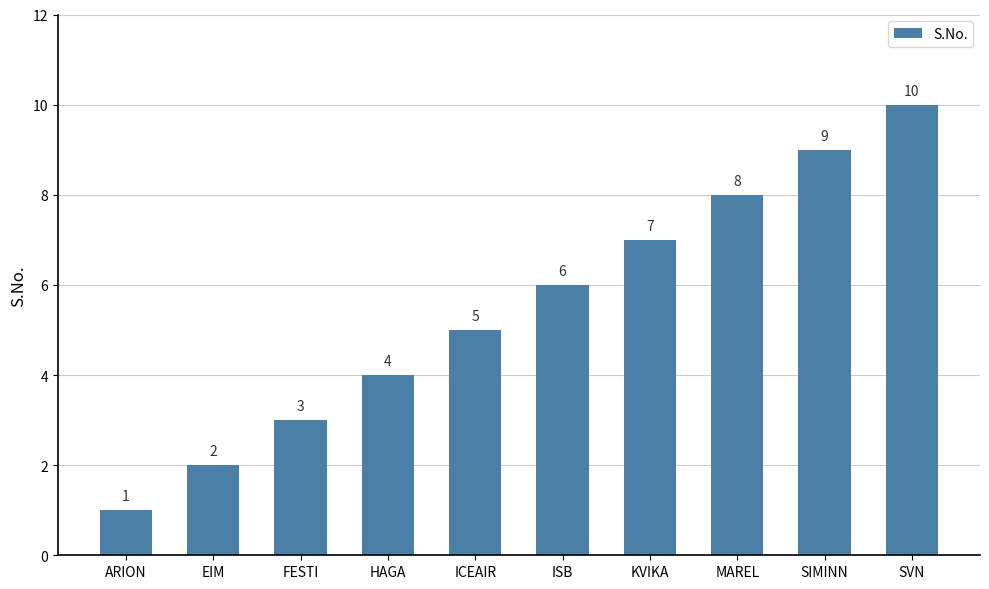

Reading left to right, list all the values displayed in this chart.

ARION=1	EIM=2	FESTI=3	HAGA=4	ICEAIR=5	ISB=6	KVIKA=7	MAREL=8	SIMINN=9	SVN=10